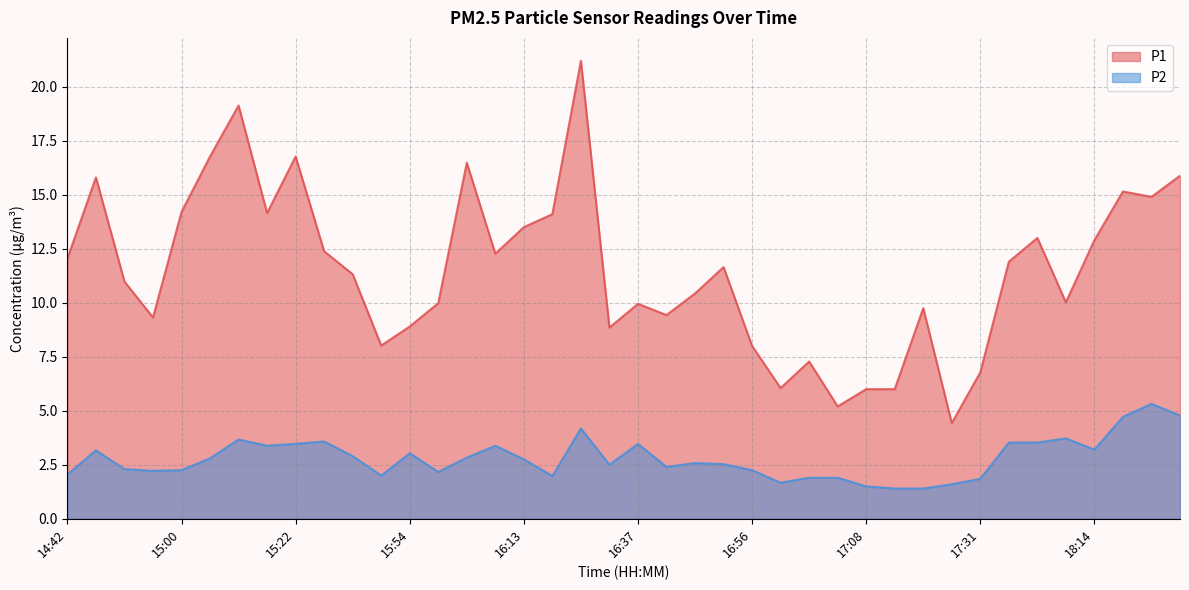

True or false: P1 and P2 cross at least once.

False